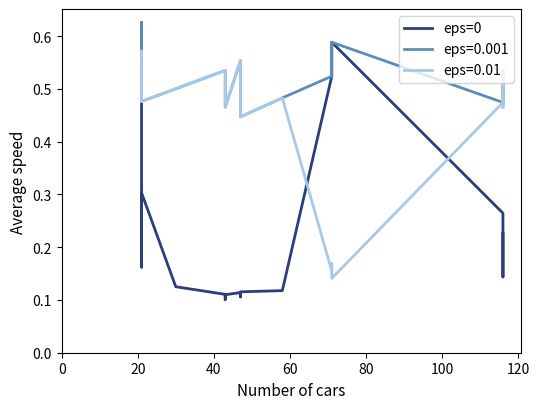

What is the greatest value displayed?

0.6